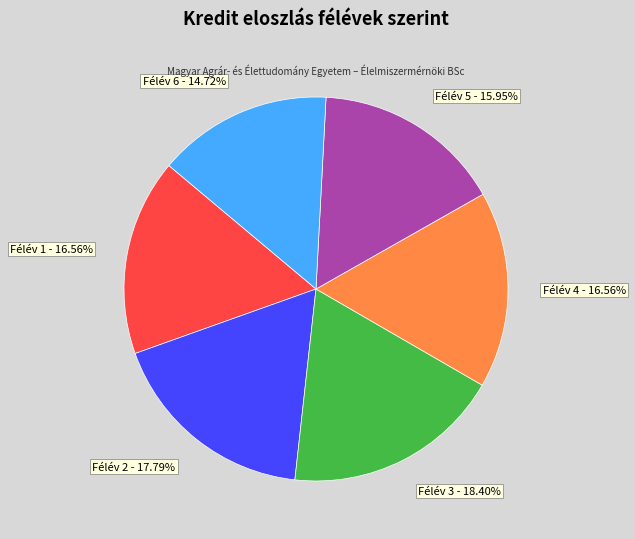

Count the number of slices in the pie.

6